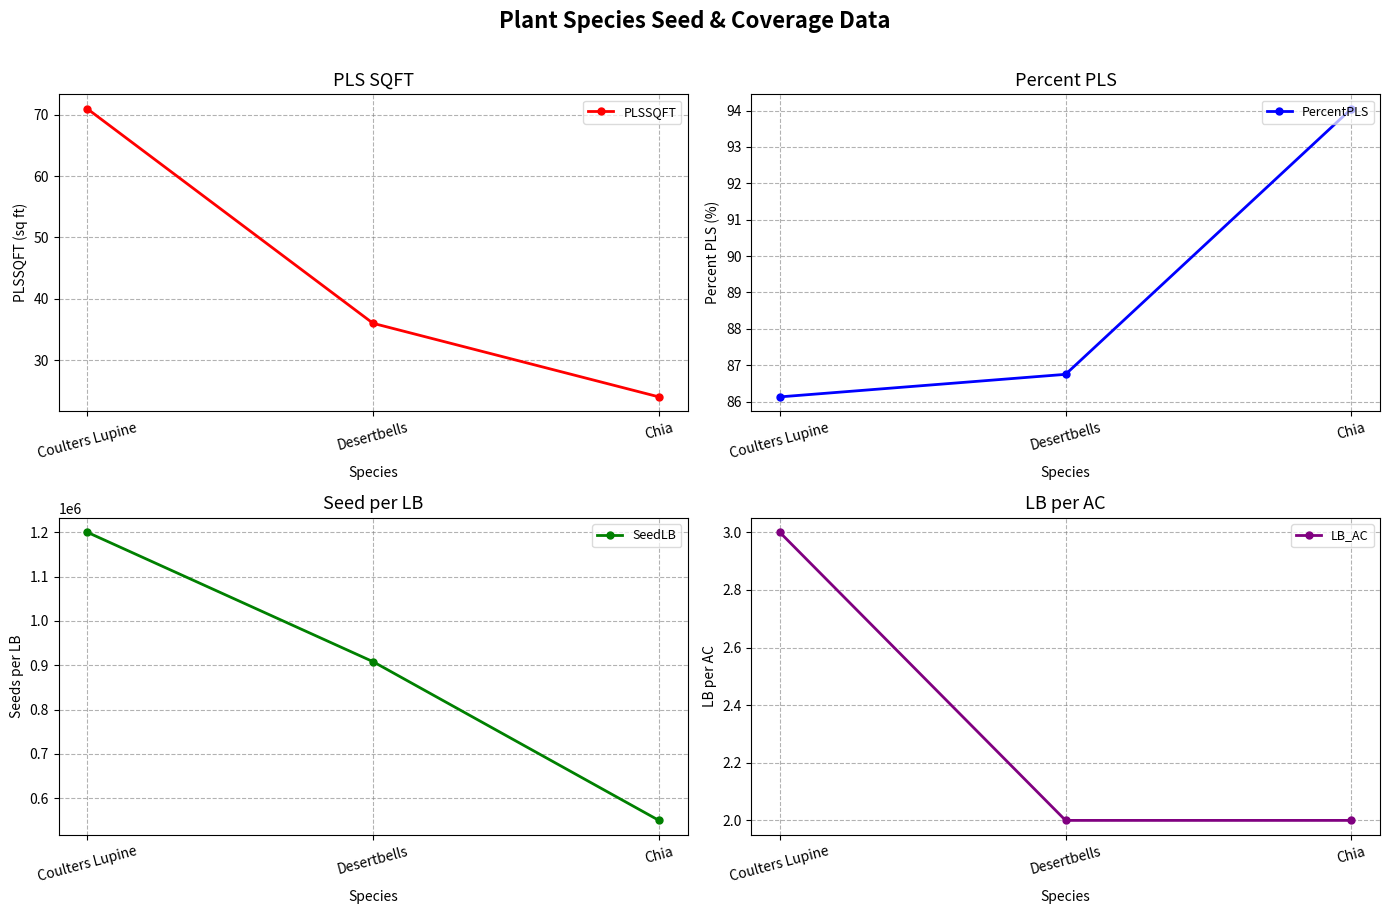

Is it true that PercentPLS equals 37.6 at Coulters Lupine?

False